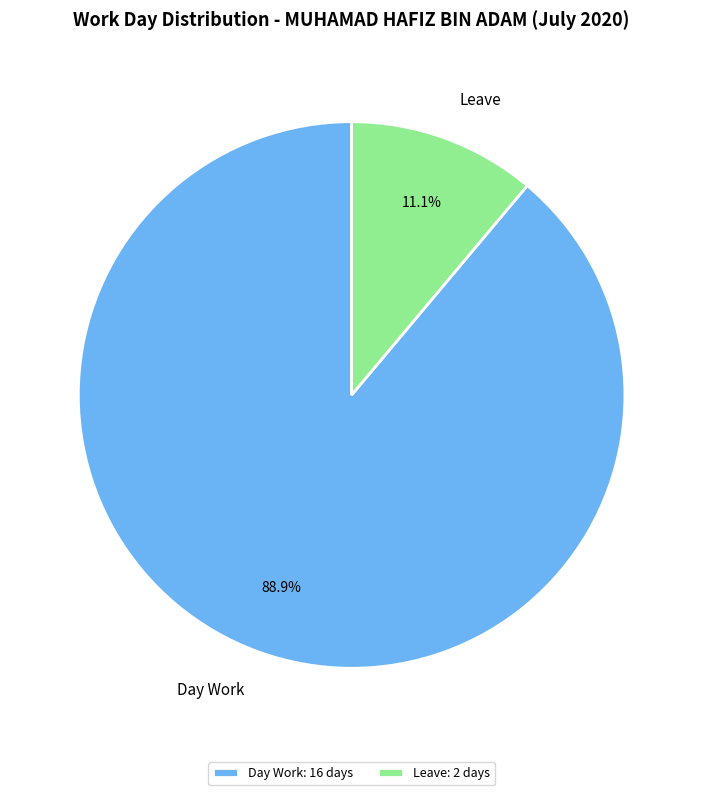

Which has a higher value, Day Work or Leave?

Day Work